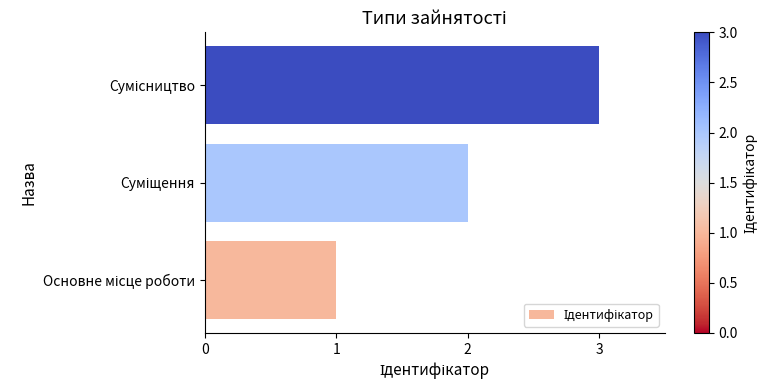

What is the sum of all values?

6